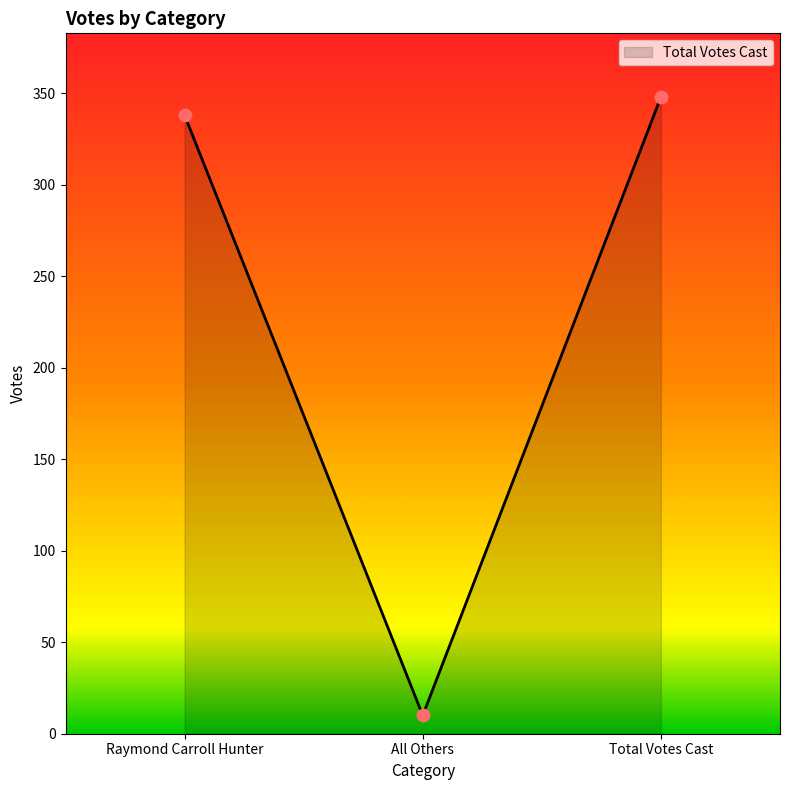

Which has a higher value, Total Votes Cast or All Others?

Total Votes Cast